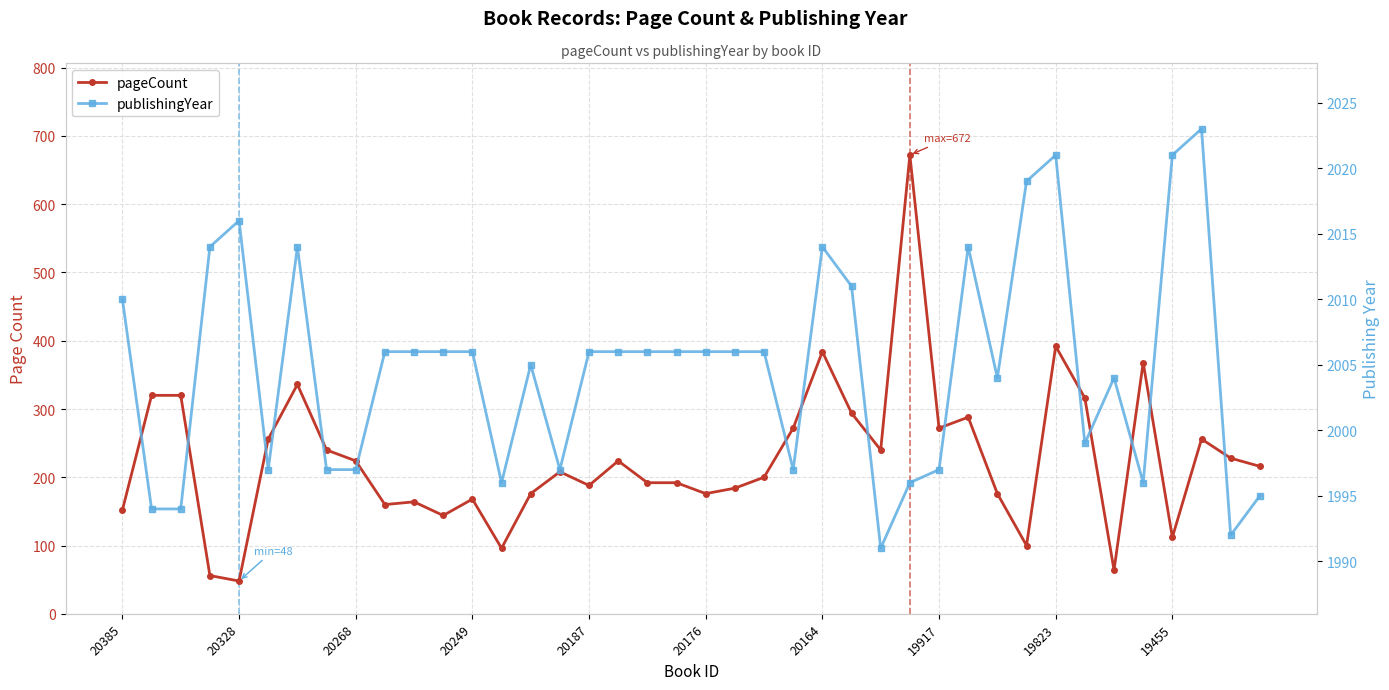

At which label does publishingYear first exceed 2006?

20385